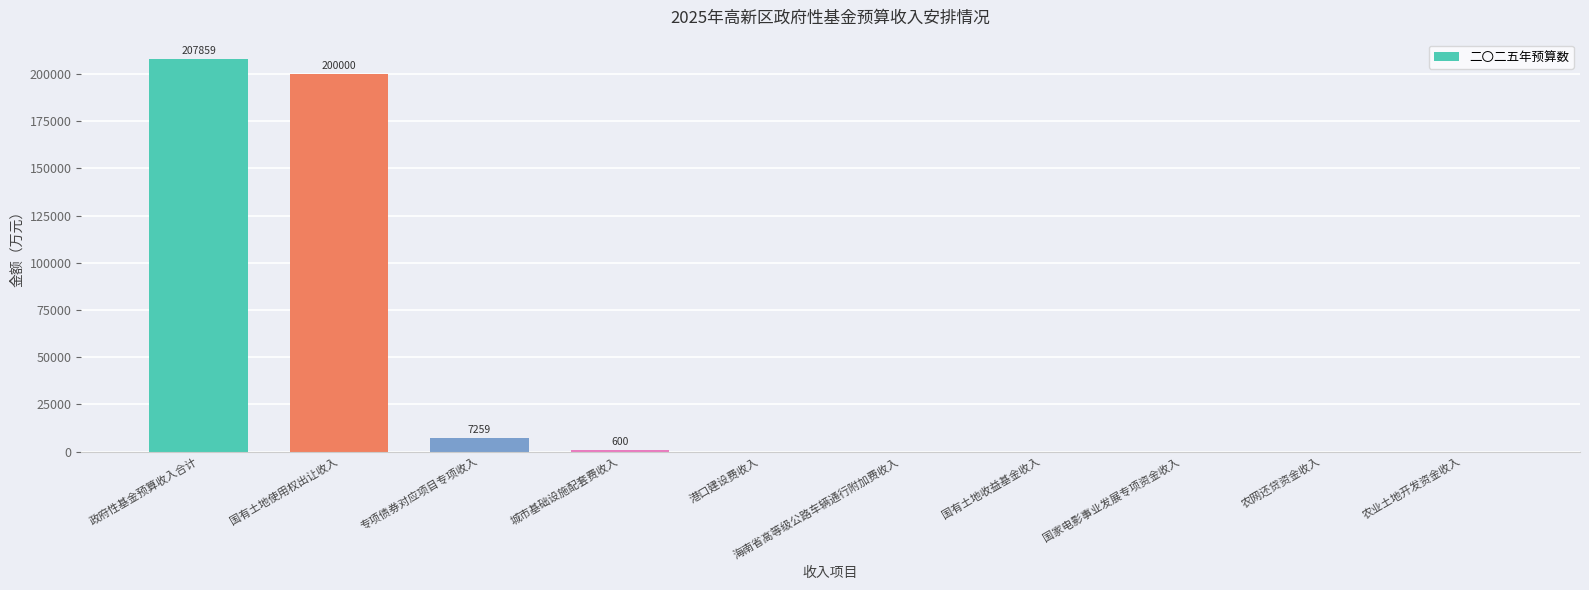

The value at 国有土地收益基金收入 is 0. True or false?

True